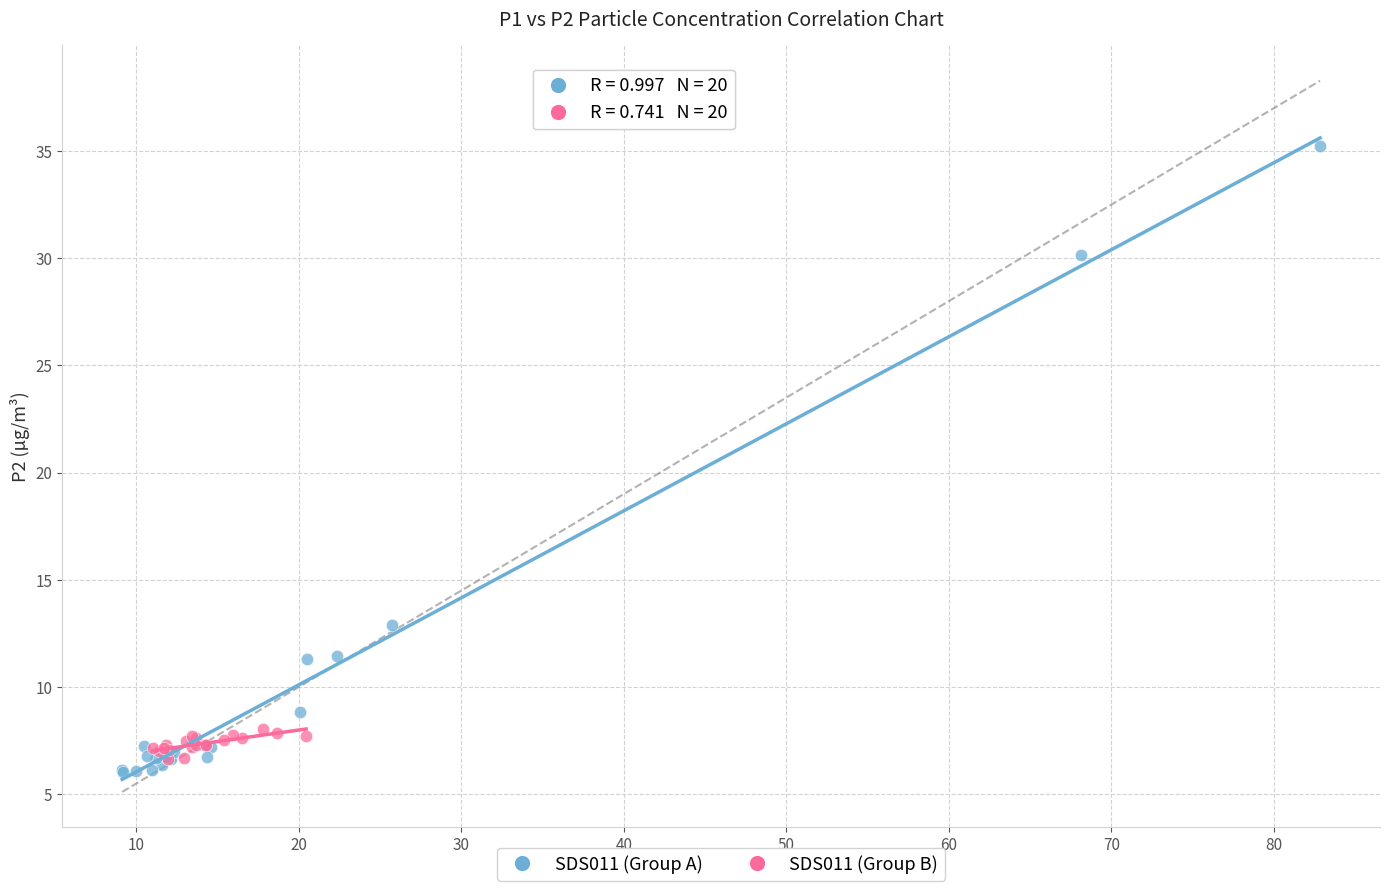

What are all the series names shown in the legend?

SDS011 (Group A), SDS011 (Group B)